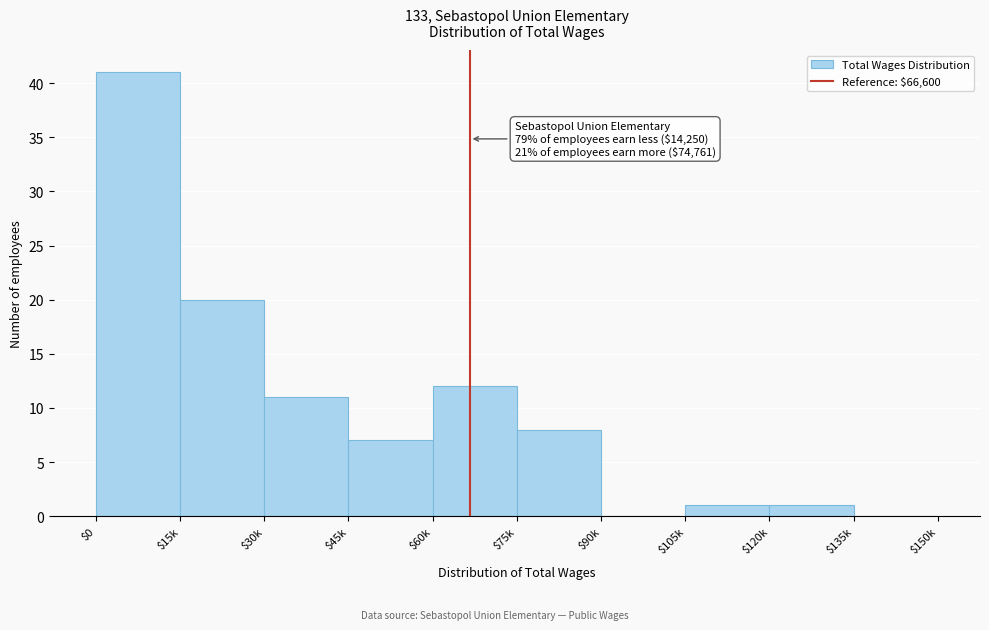

What is the sum of all values?

101